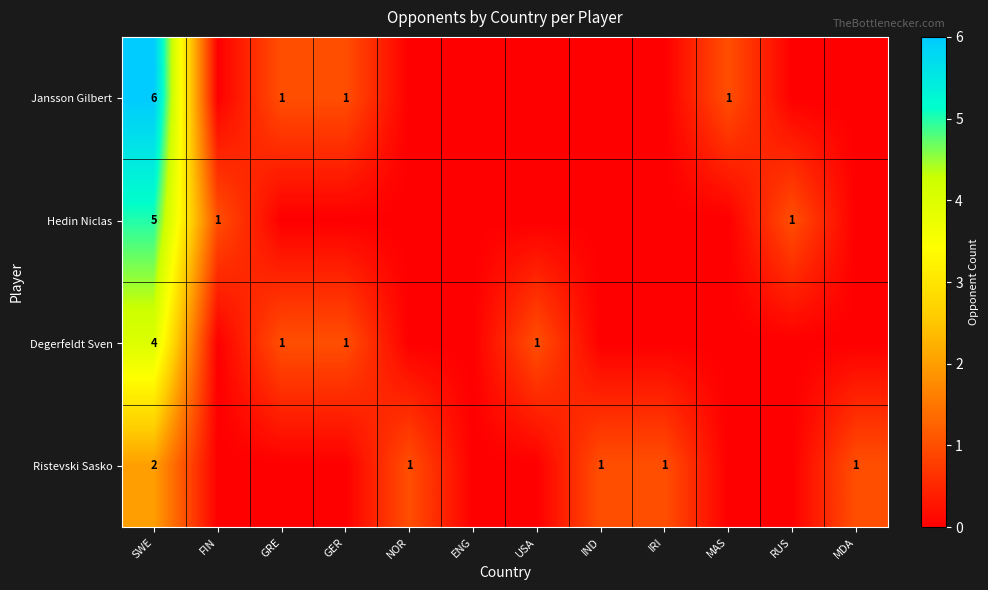

What is the difference between the highest and lowest values at SWE?

4